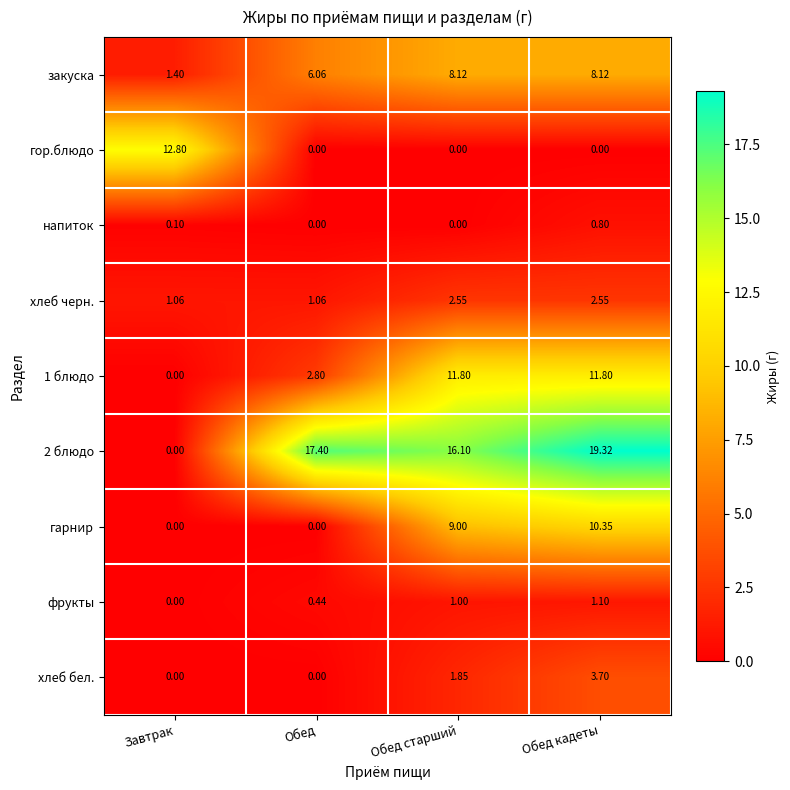

Which label corresponds to the largest value in the chart?

Обед кадеты